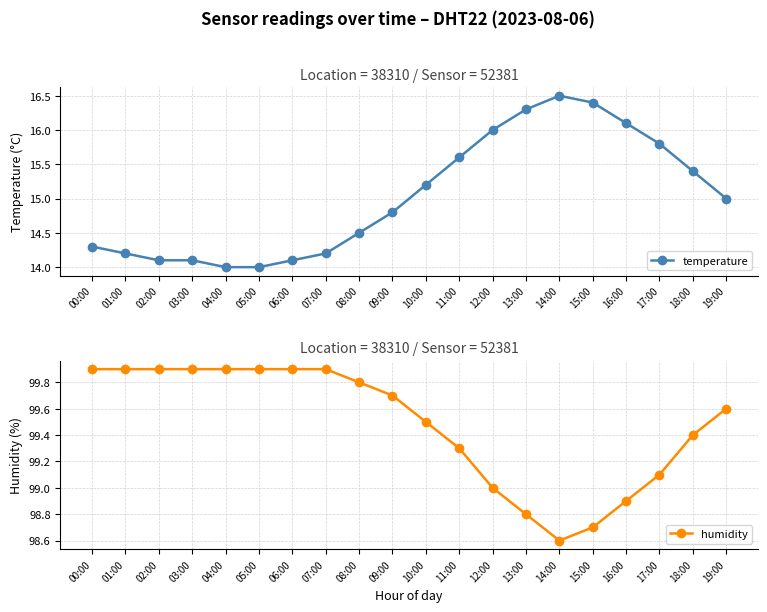

Read the humidity value at 14:00.

98.6